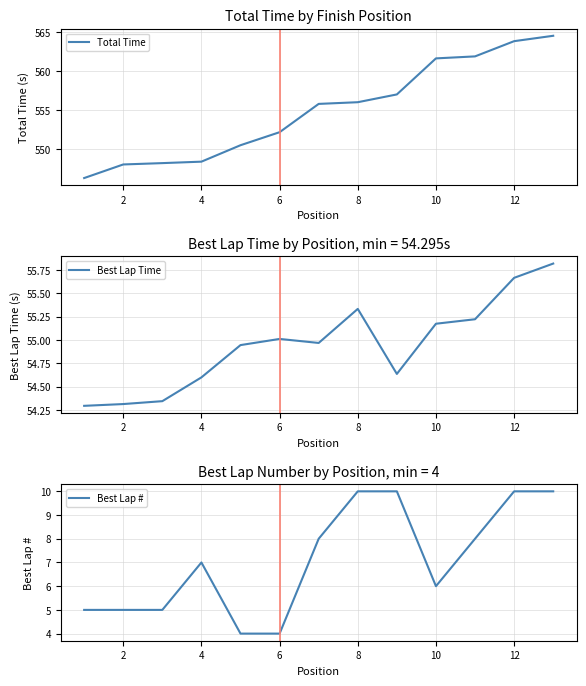

True or false: Best Lap # and Best Lap Time intersect in this chart.

False